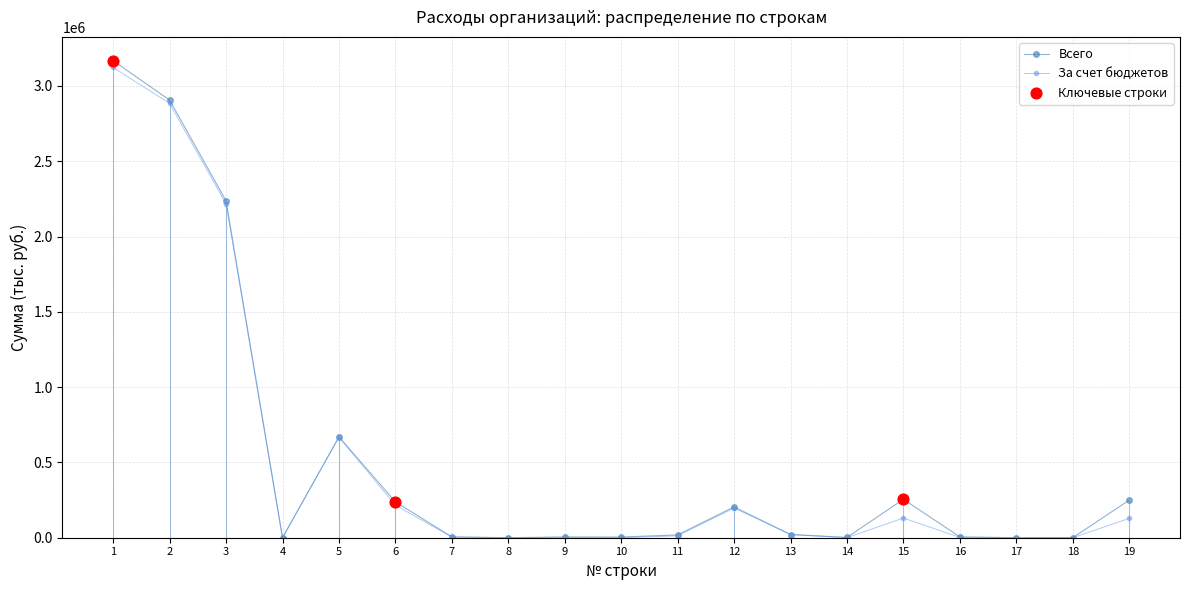

What is the spread (max minus min) of values at 5?

1848.3